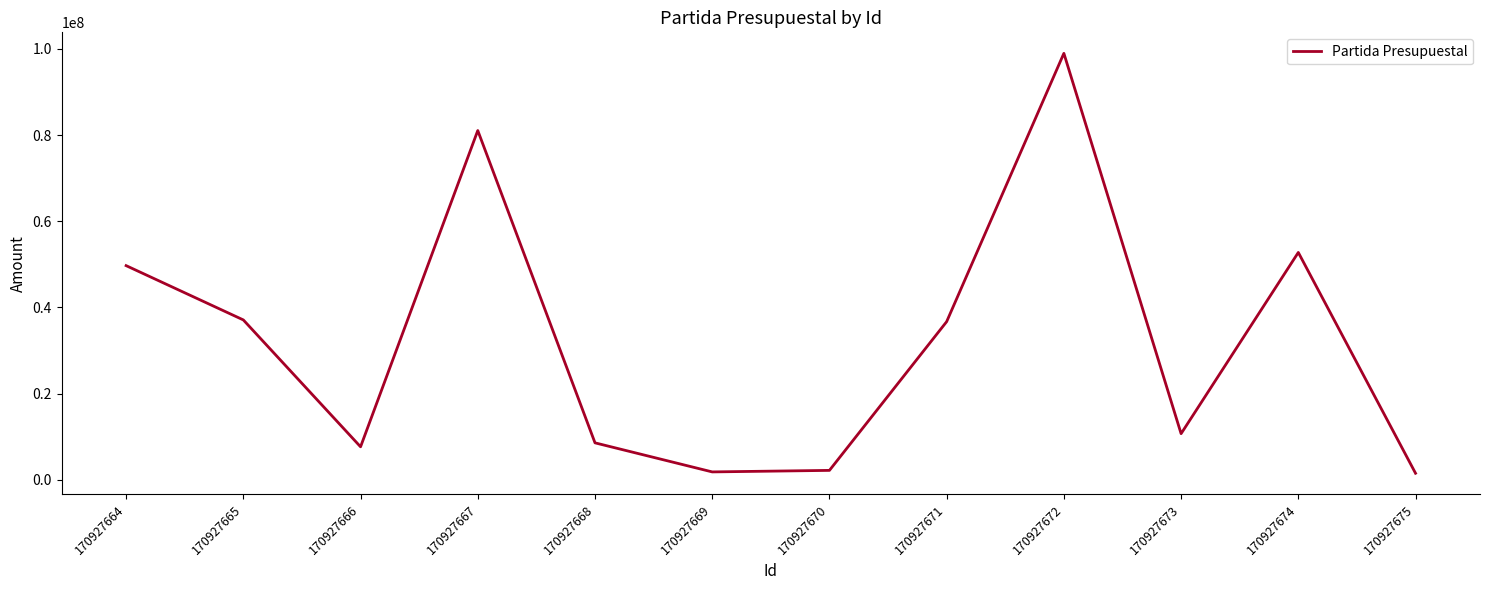

At which label is the value closest to 50251854?

170927664